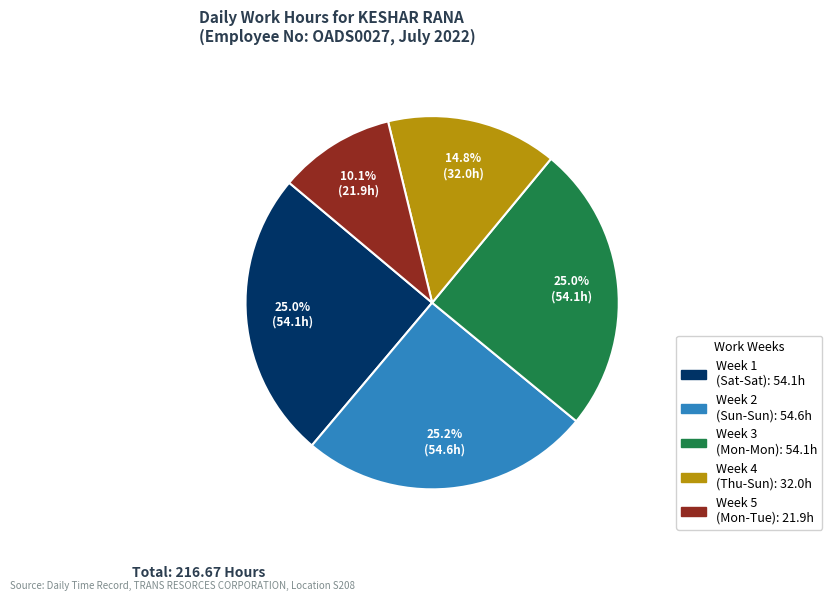

Is there a majority slice in this chart?

No